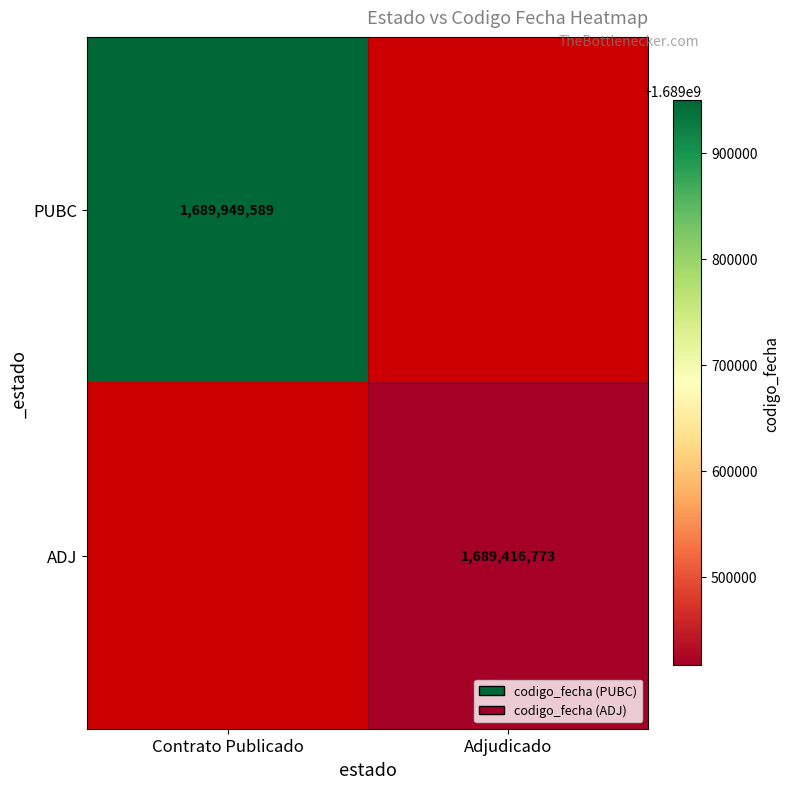

Is it true that PUBC equals 1689949589 at Contrato Publicado?

True